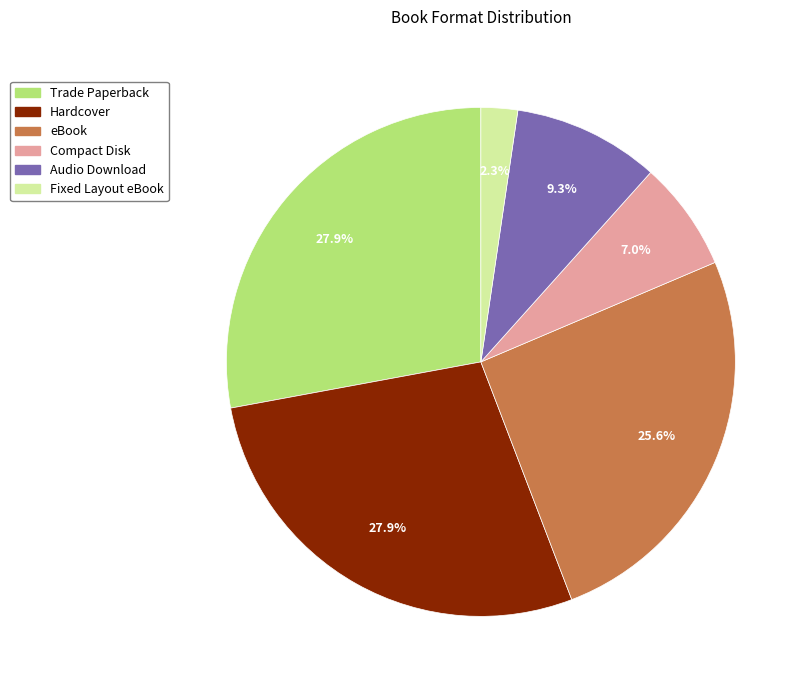

Which slice is the smallest?

Fixed Layout eBook